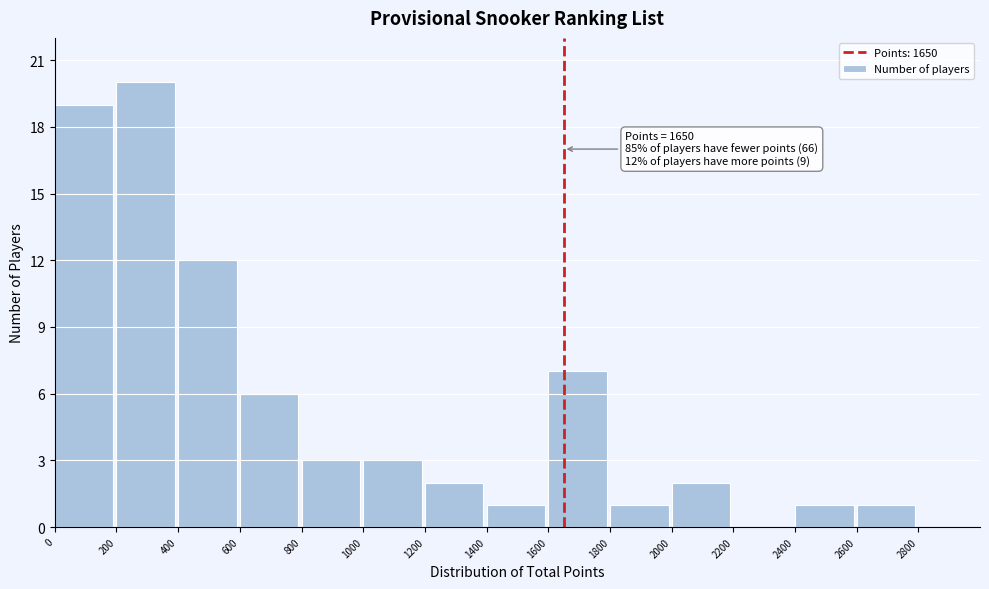

Over which range of the x-axis is the bar tallest?

200 to 400